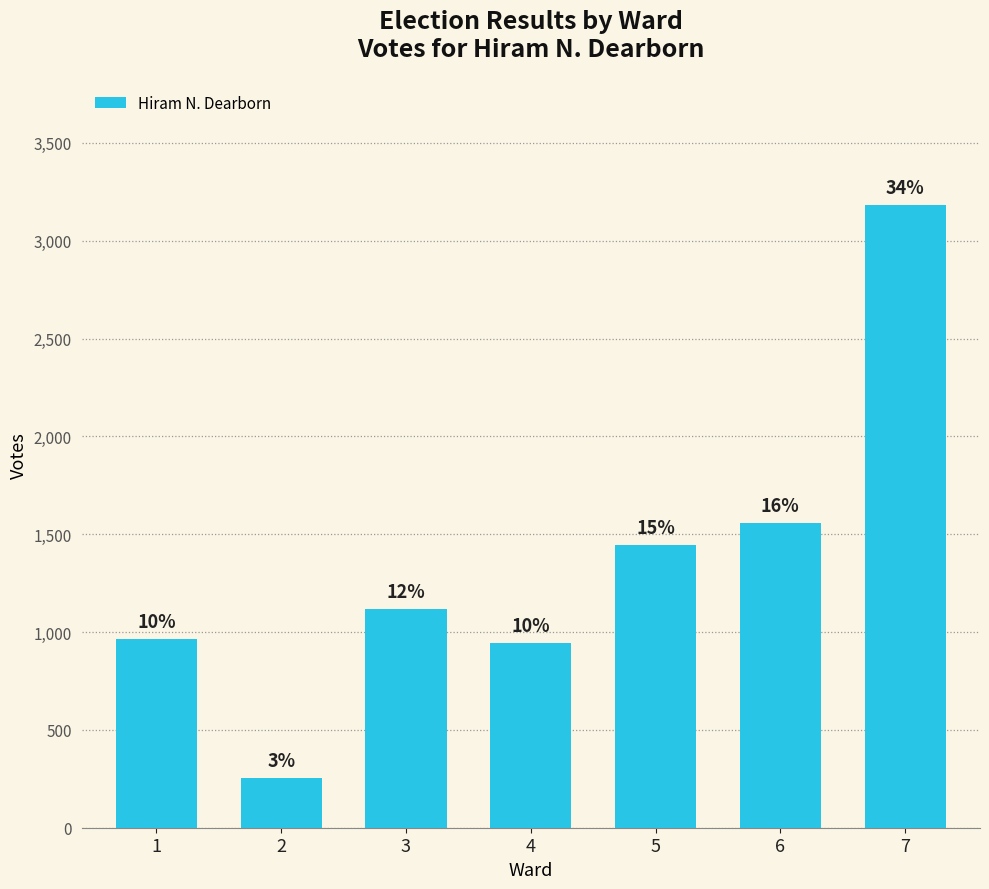

Does the chart contain any negative values?

No